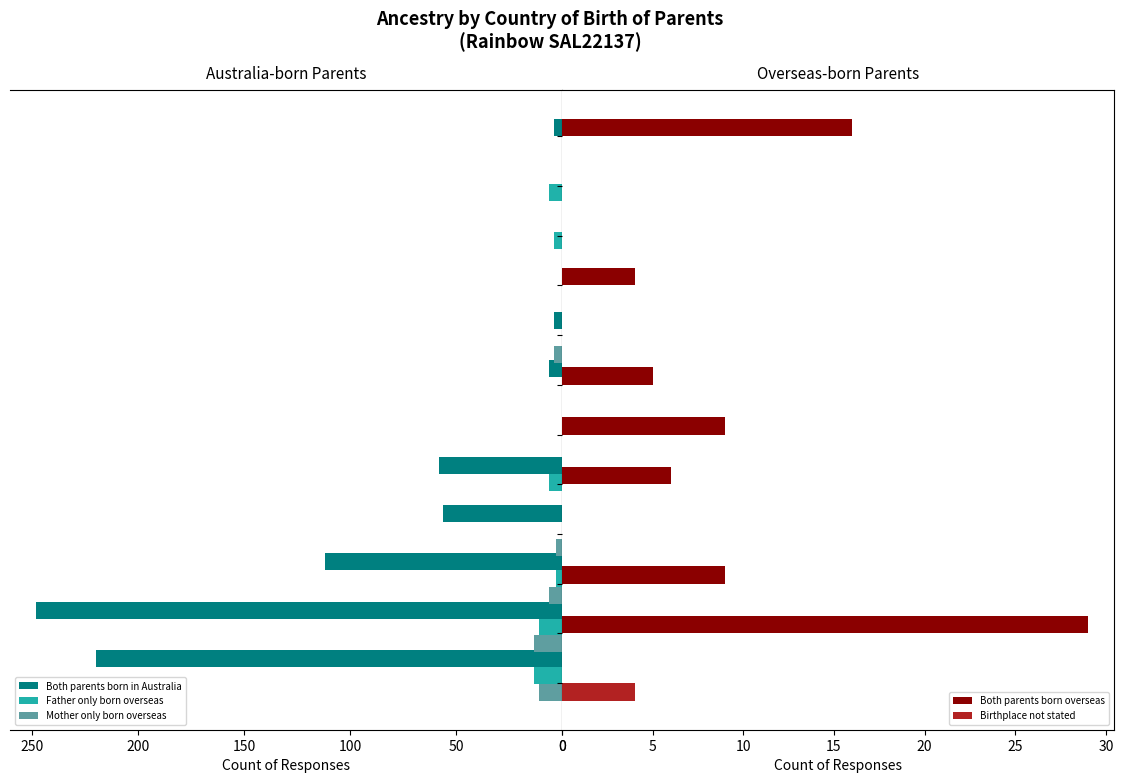

What is the highest value of the Mother only born overseas series?

13